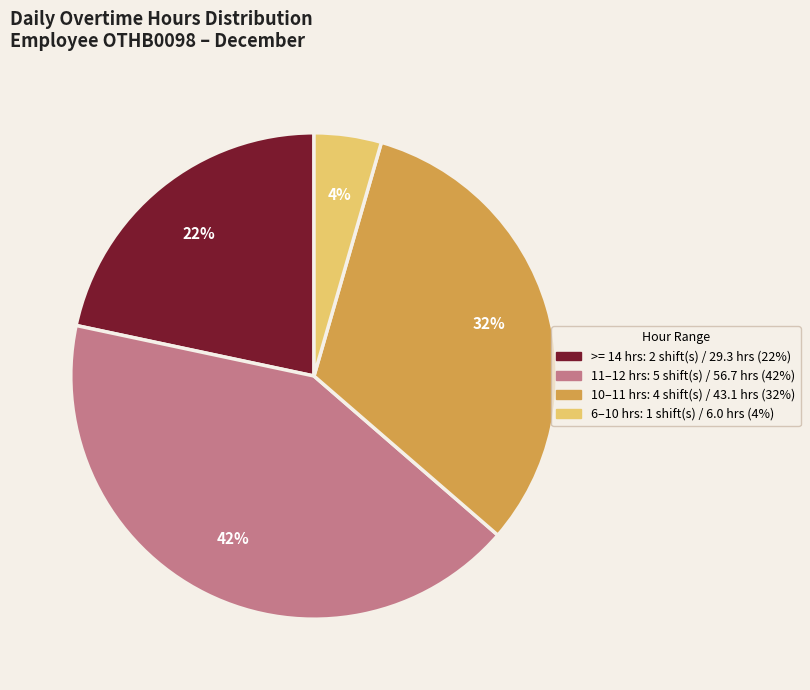

To the nearest percent, what is the difference between the largest and smallest slice percentages?

38%